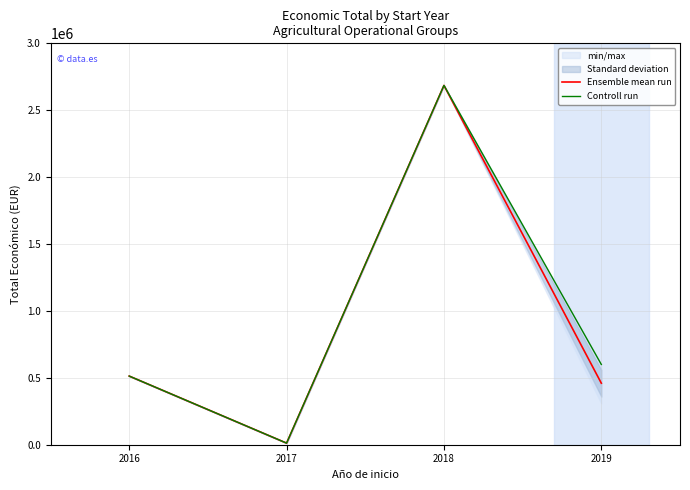

What is the approximate value of Ensemble mean run at 2019?

459784.8